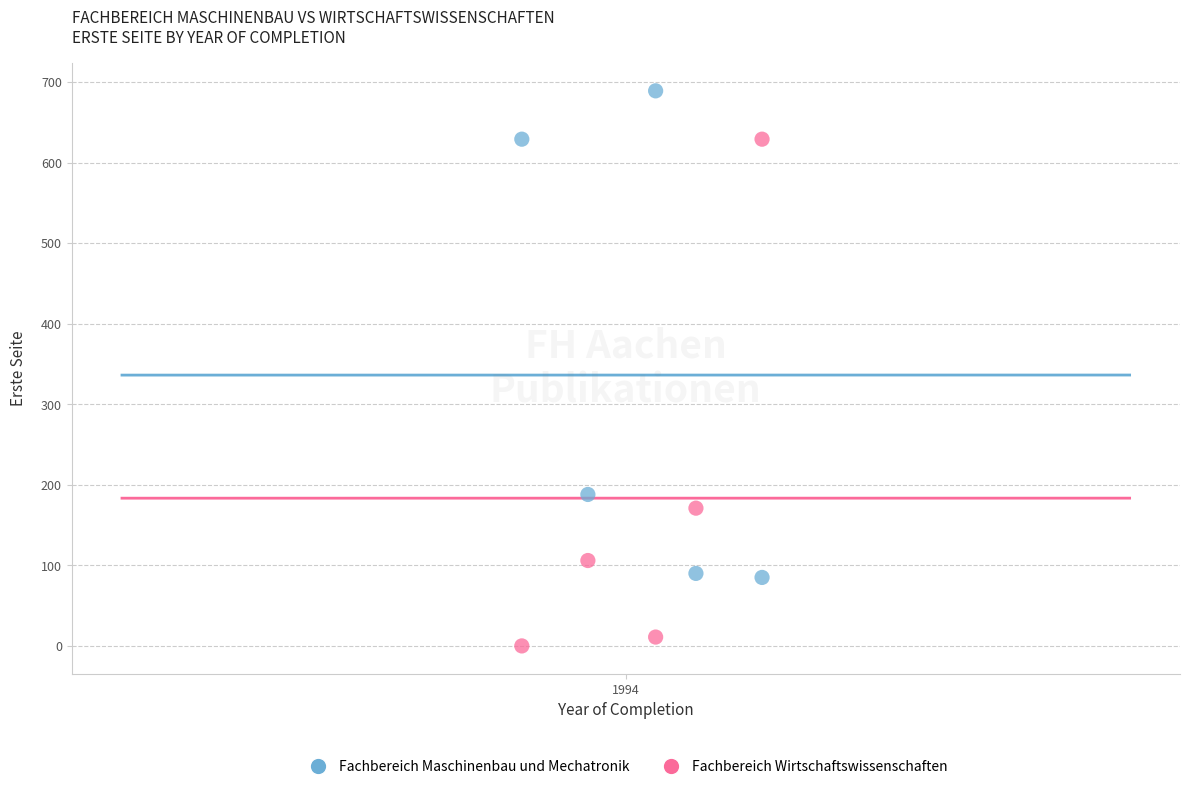

Across all data points, what is the average Y value?

260